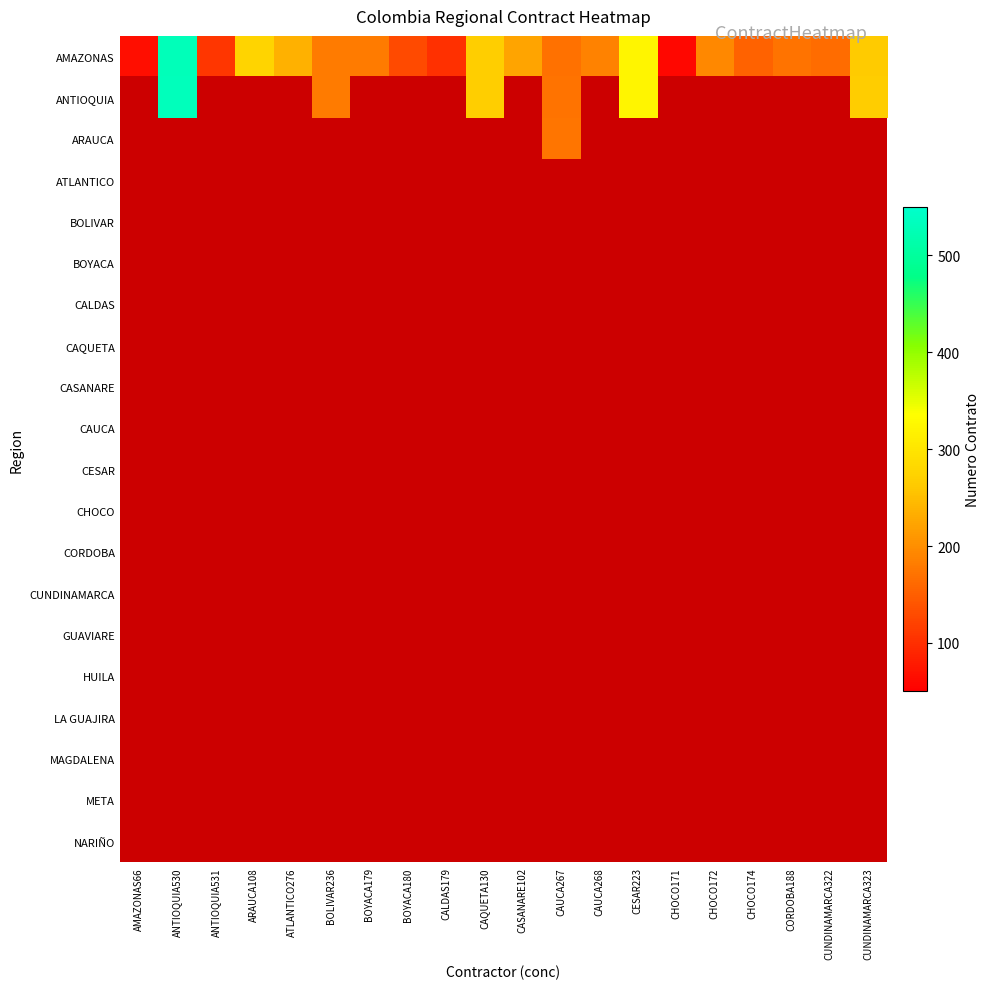

List the series in order of their peak value, highest first.

AMAZONAS, ANTIOQUIA, ARAUCA, ATLANTICO, BOLIVAR, BOYACA, CALDAS, CAQUETA, CASANARE, CAUCA, CESAR, CHOCO, CORDOBA, CUNDINAMARCA, GUAVIARE, HUILA, LA GUAJIRA, MAGDALENA, META, NARIÑO